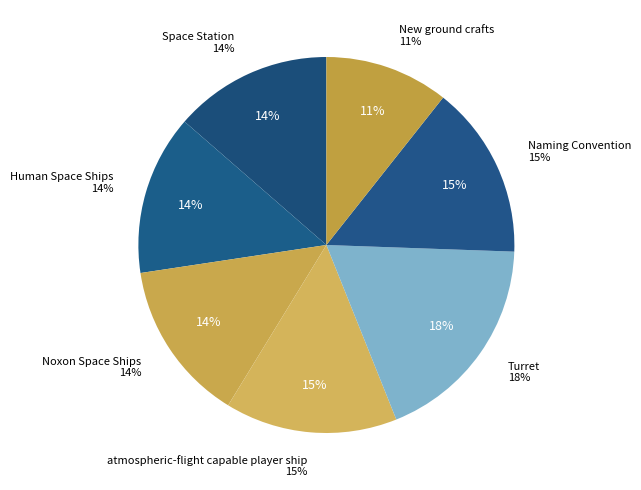

Does atmospheric-flight capable player ship represent more than half of the total?

No